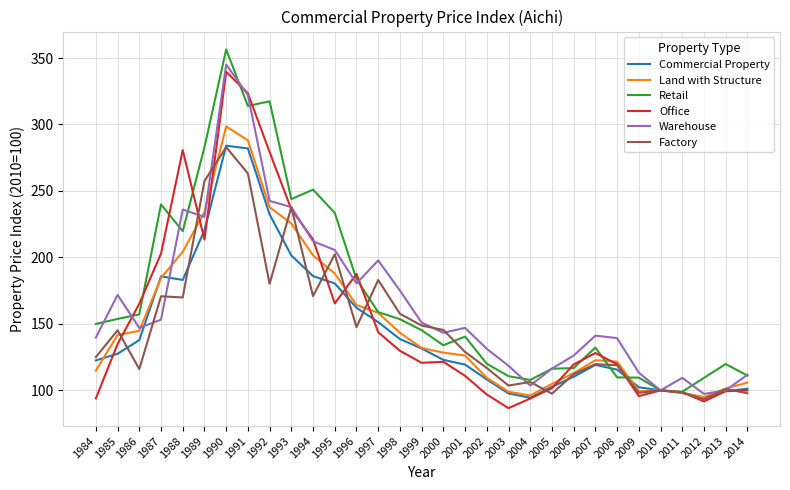

What is the difference between the Land with Structure values at 2008 and 1993?

103.9